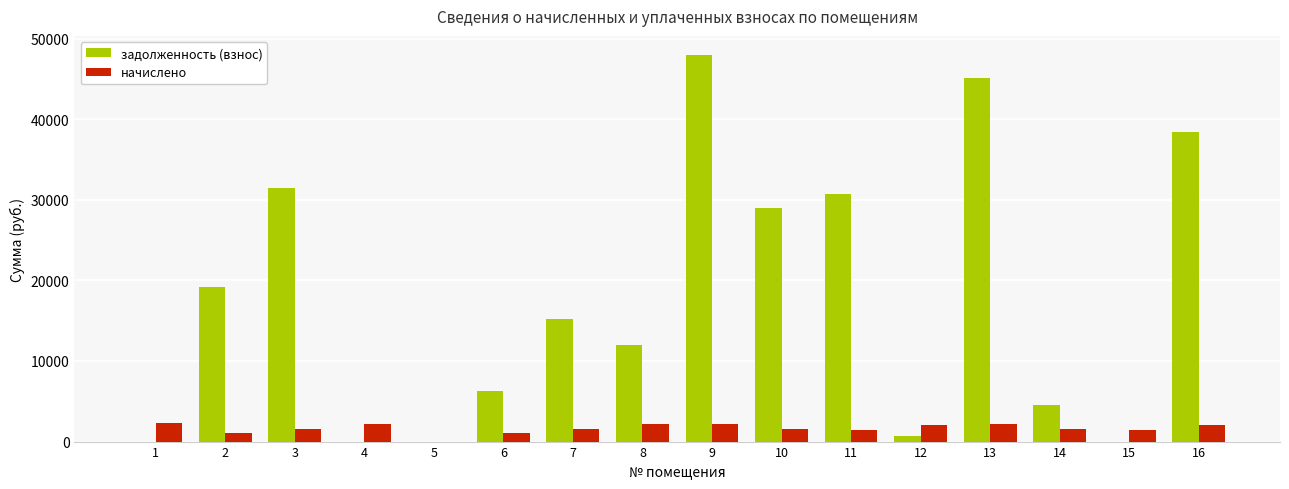

What is the sum of the начислено values at 4 and 16?

4263.6